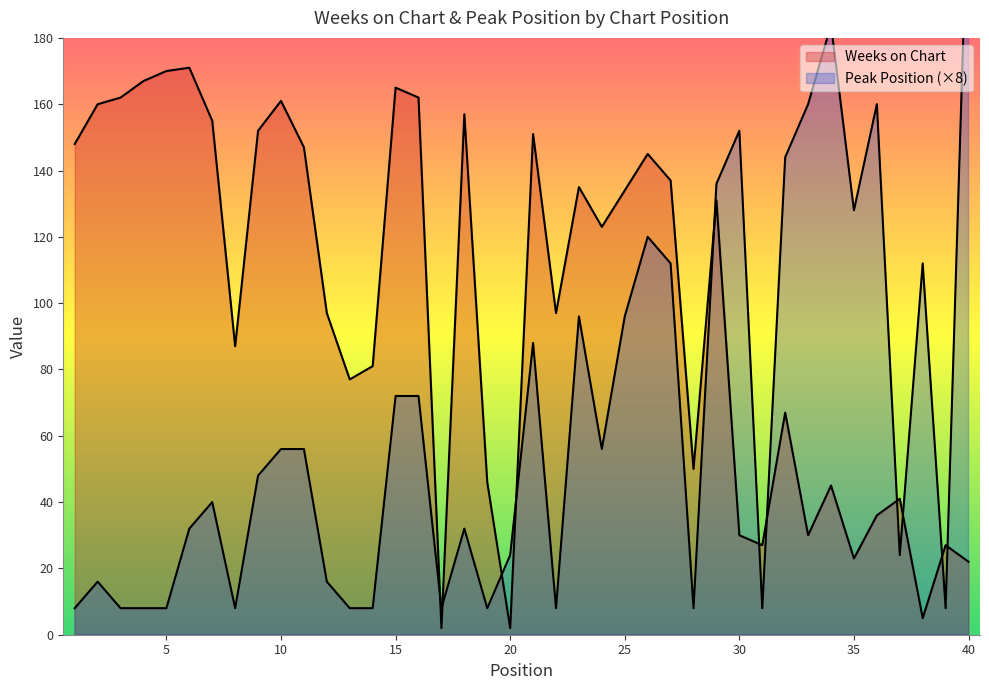

Between 5 and 23, which series saw the biggest shift?

Peak Position